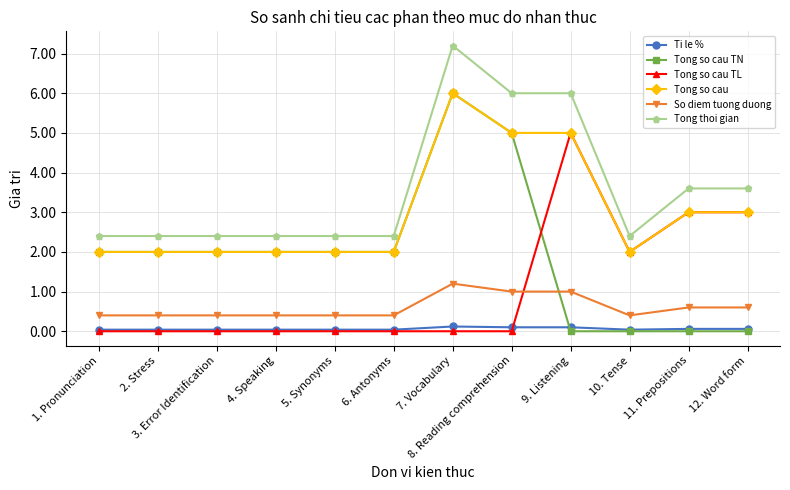

What is the difference between the maximum and minimum values in the Ti le % series?

0.1